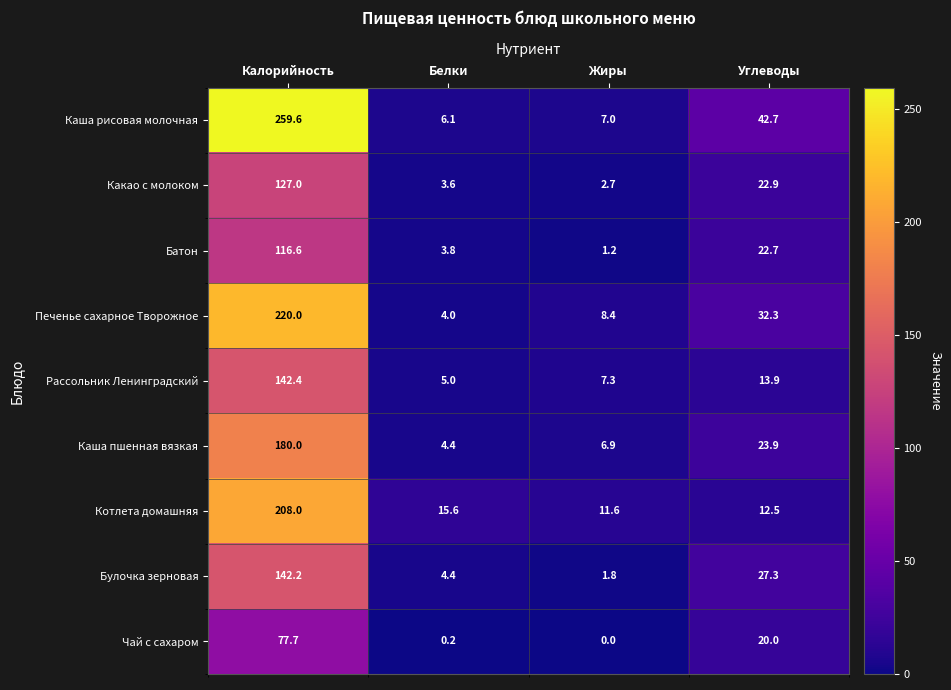

Which series has the largest total across all categories?

Каша рисовая молочная